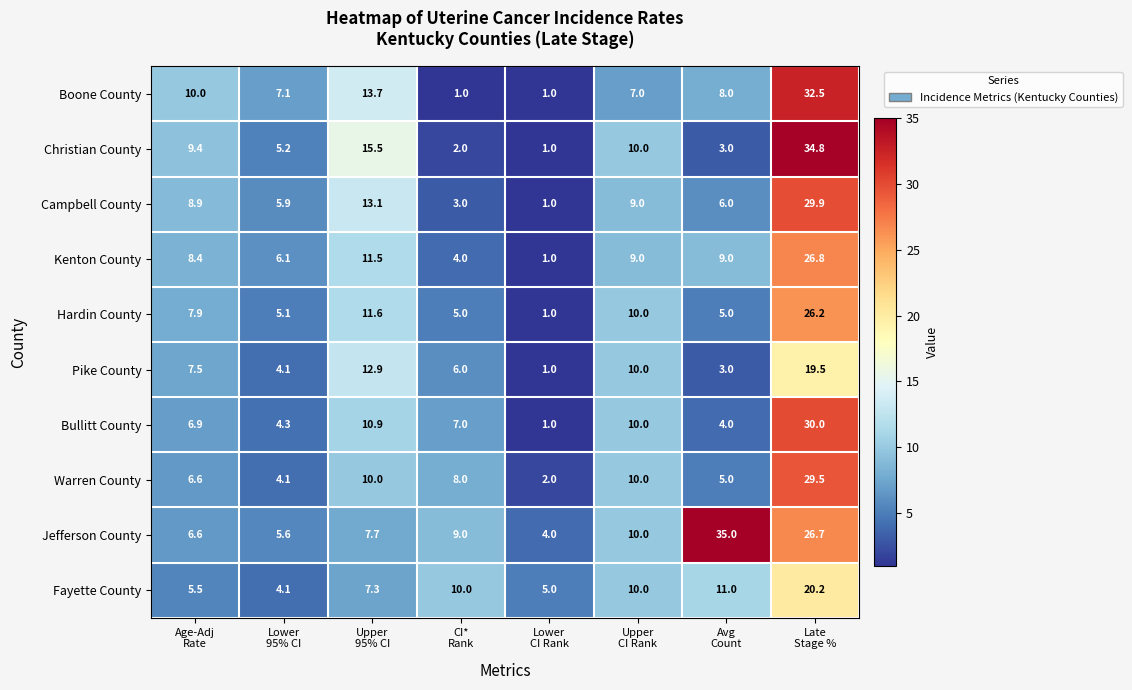

True or false: Boone County has a value of 1.0 at CI* Rank.

True